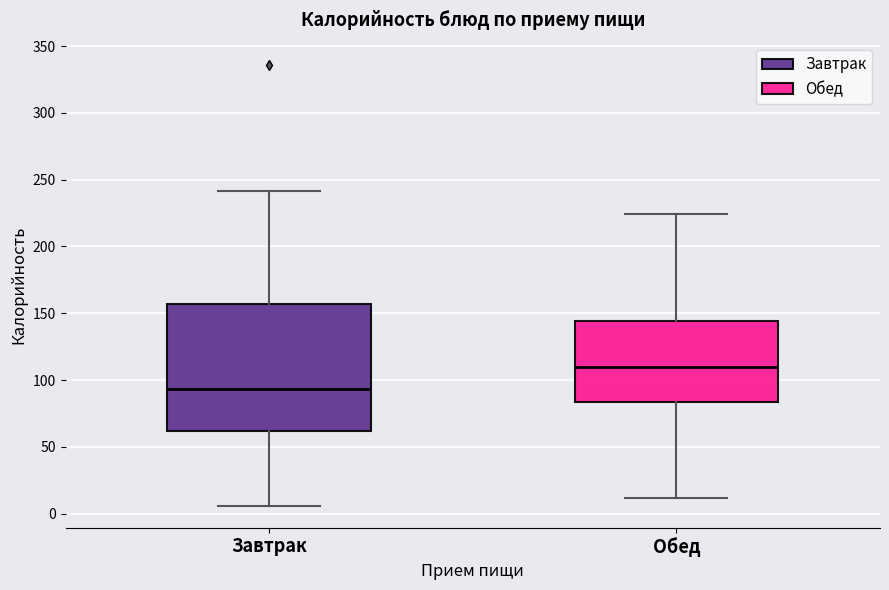

Which box has the lowest median line?

Завтрак